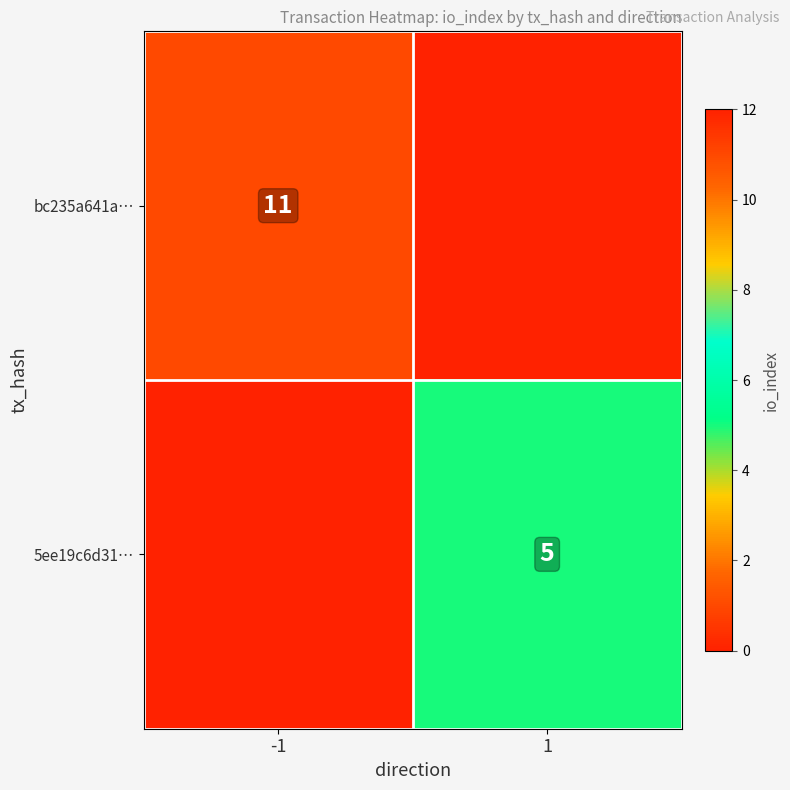

True or false: bc235a641a… has a value of 4 at -1.

False